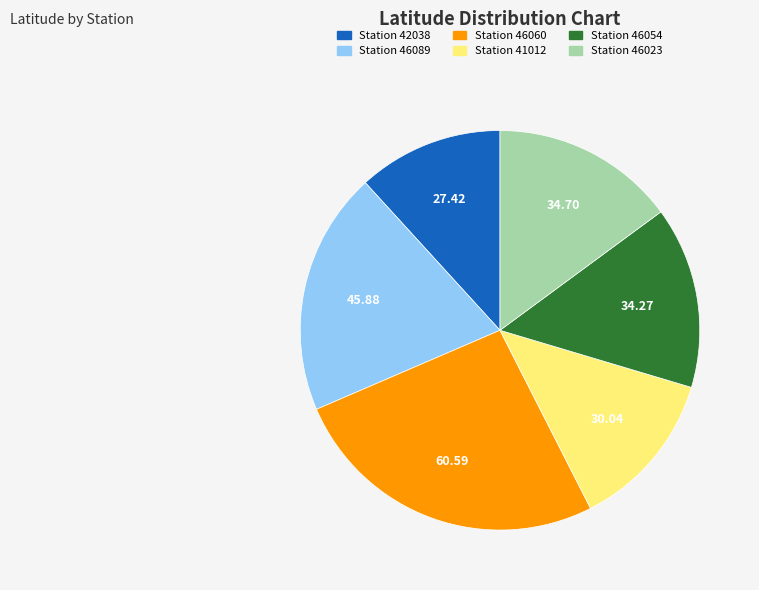

Is there a majority slice in this chart?

No